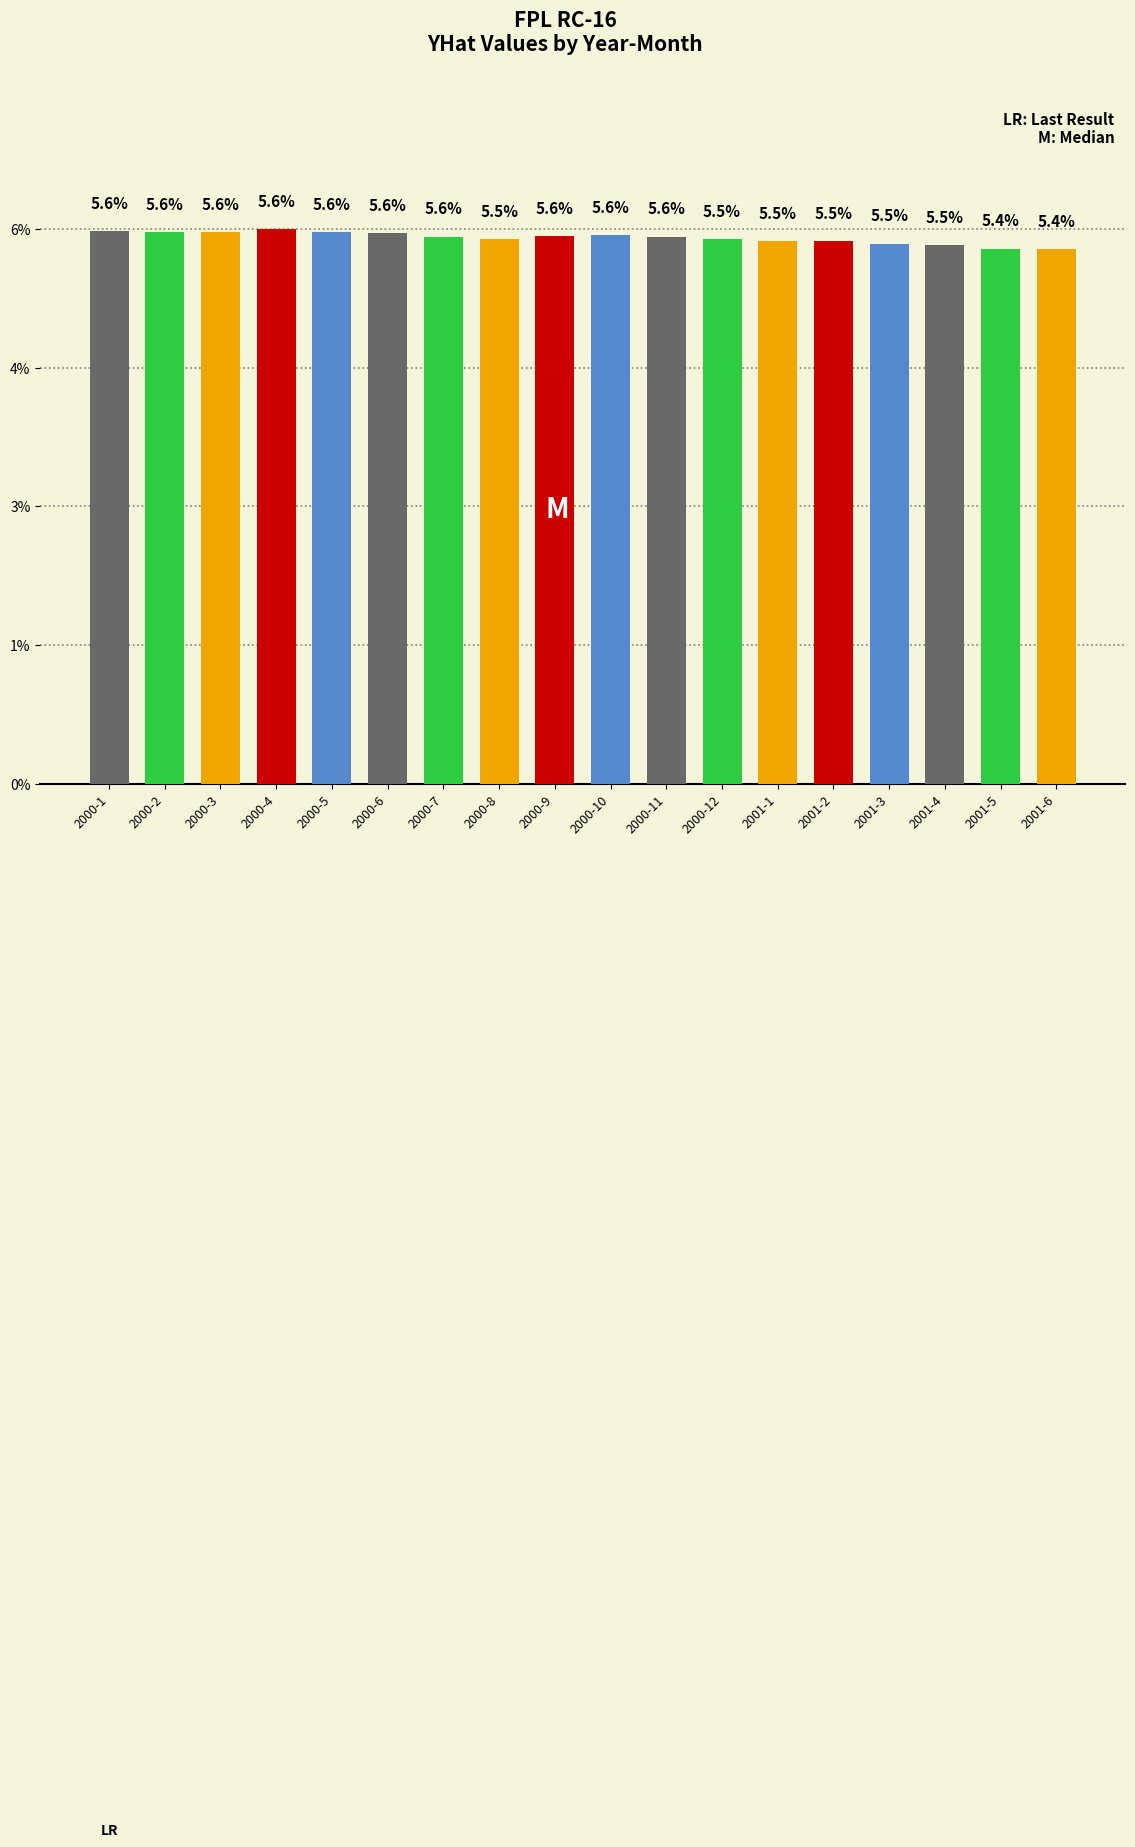

Are the bars horizontal?

No